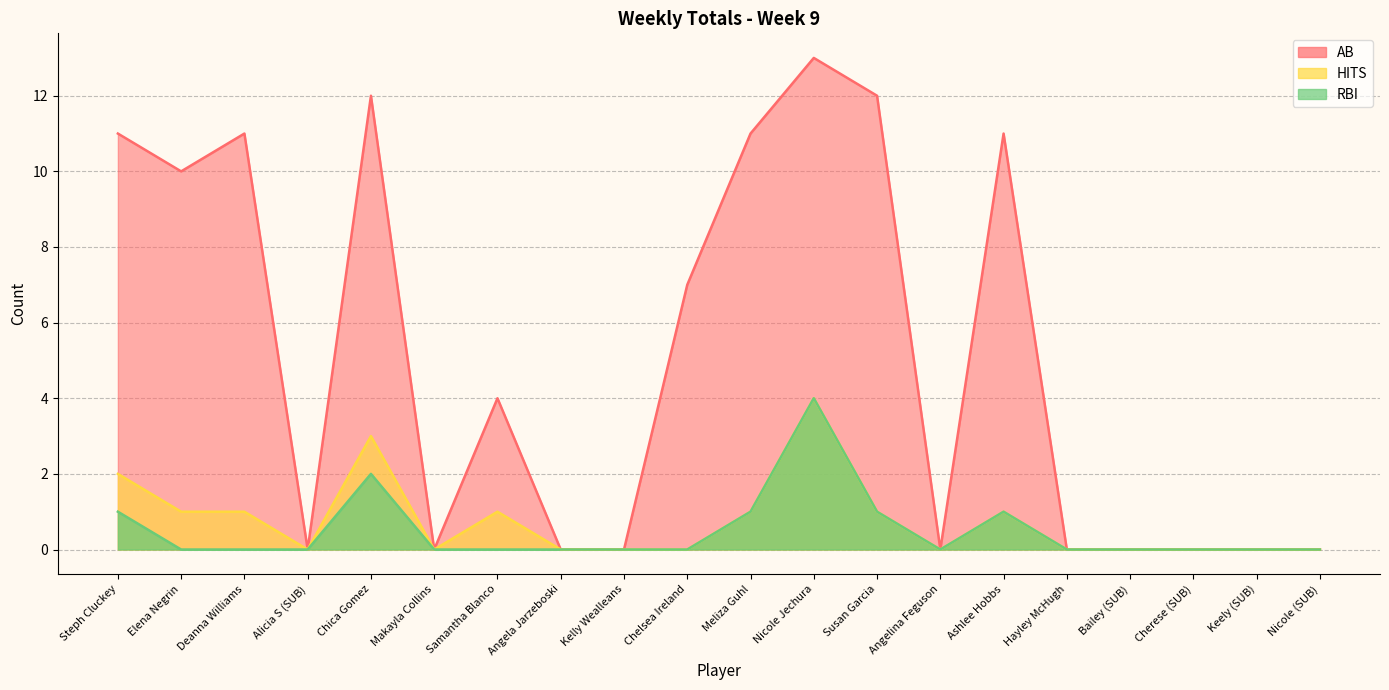

What are all the series names shown in the legend?

AB, HITS, RBI